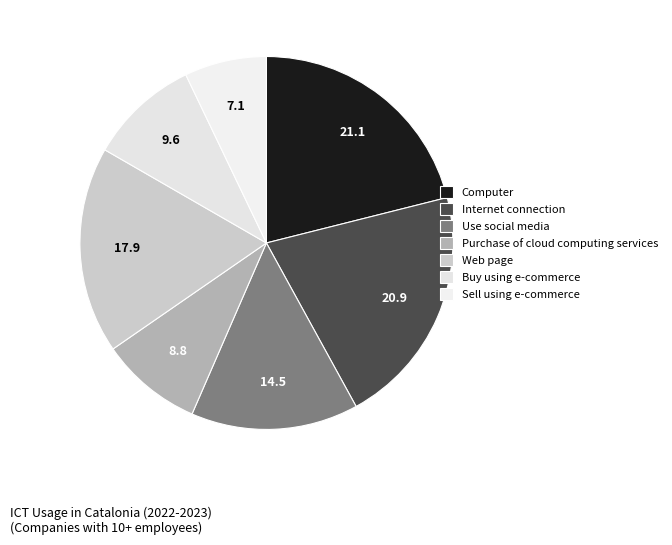

True or false: Buy using e-commerce accounts for 10% of the total.

True